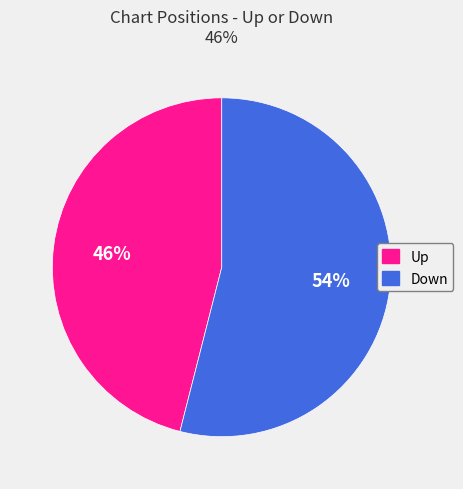

Combined, do Up and Down account for over 50%?

Yes